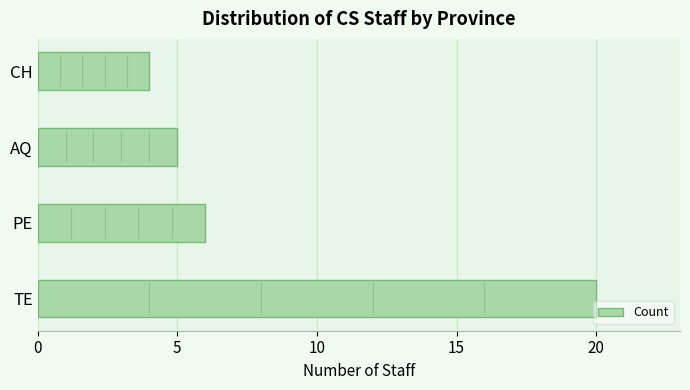

True or false: the data shows 20 at TE.

True